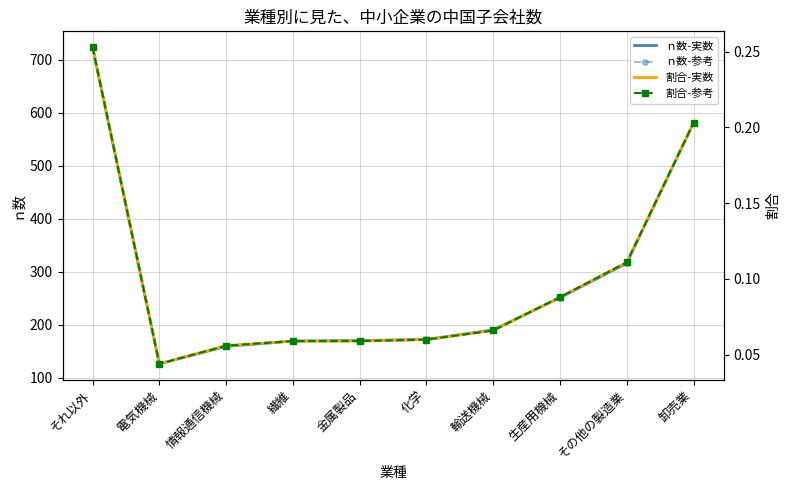

What is the difference between the maximum and minimum values in the ｎ数-実数 series?

598.0